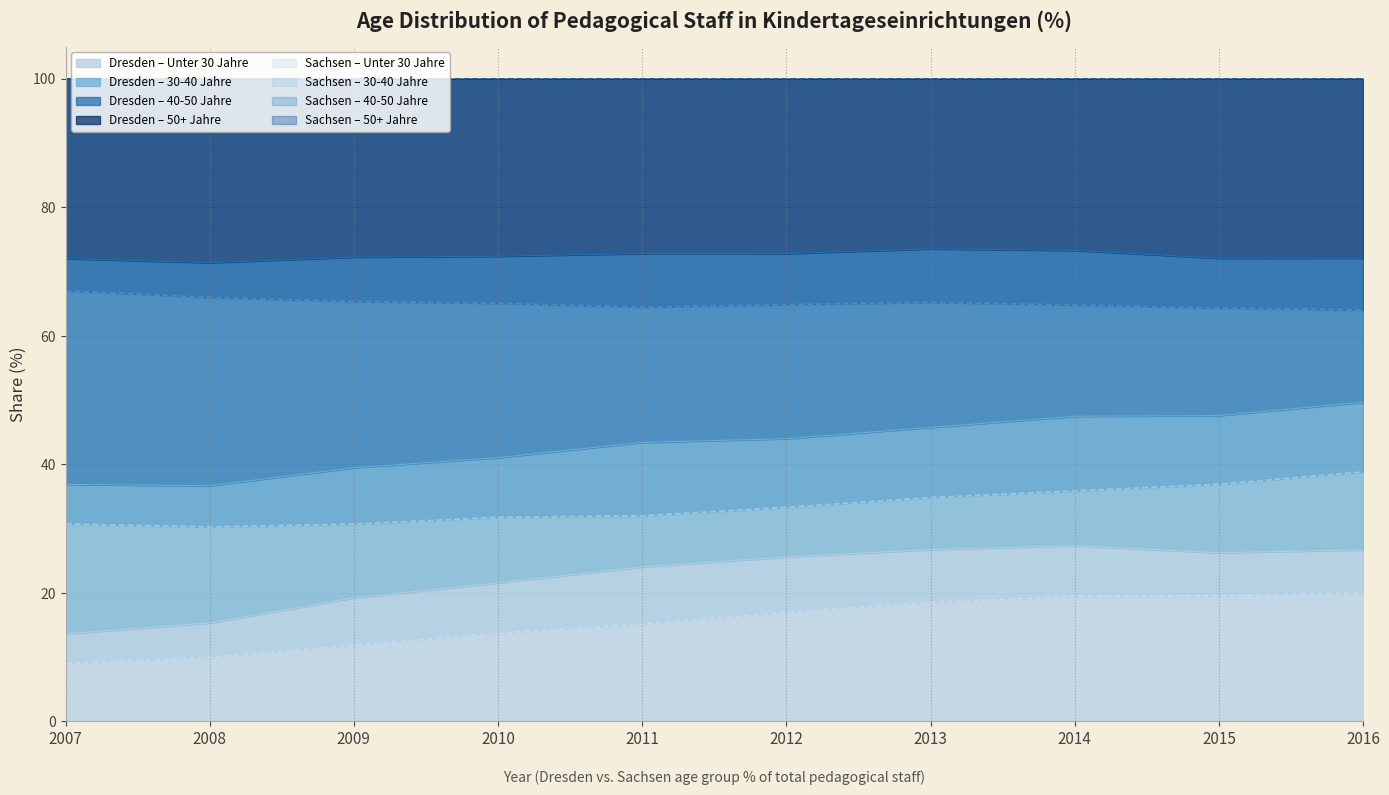

Which category has the lowest value in the Sachsen 50+ series?

2016